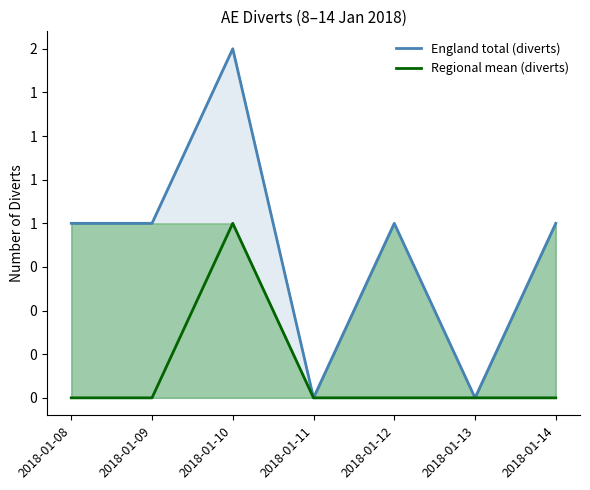

At which category does England total (diverts) reach its first local peak?

2018-01-10